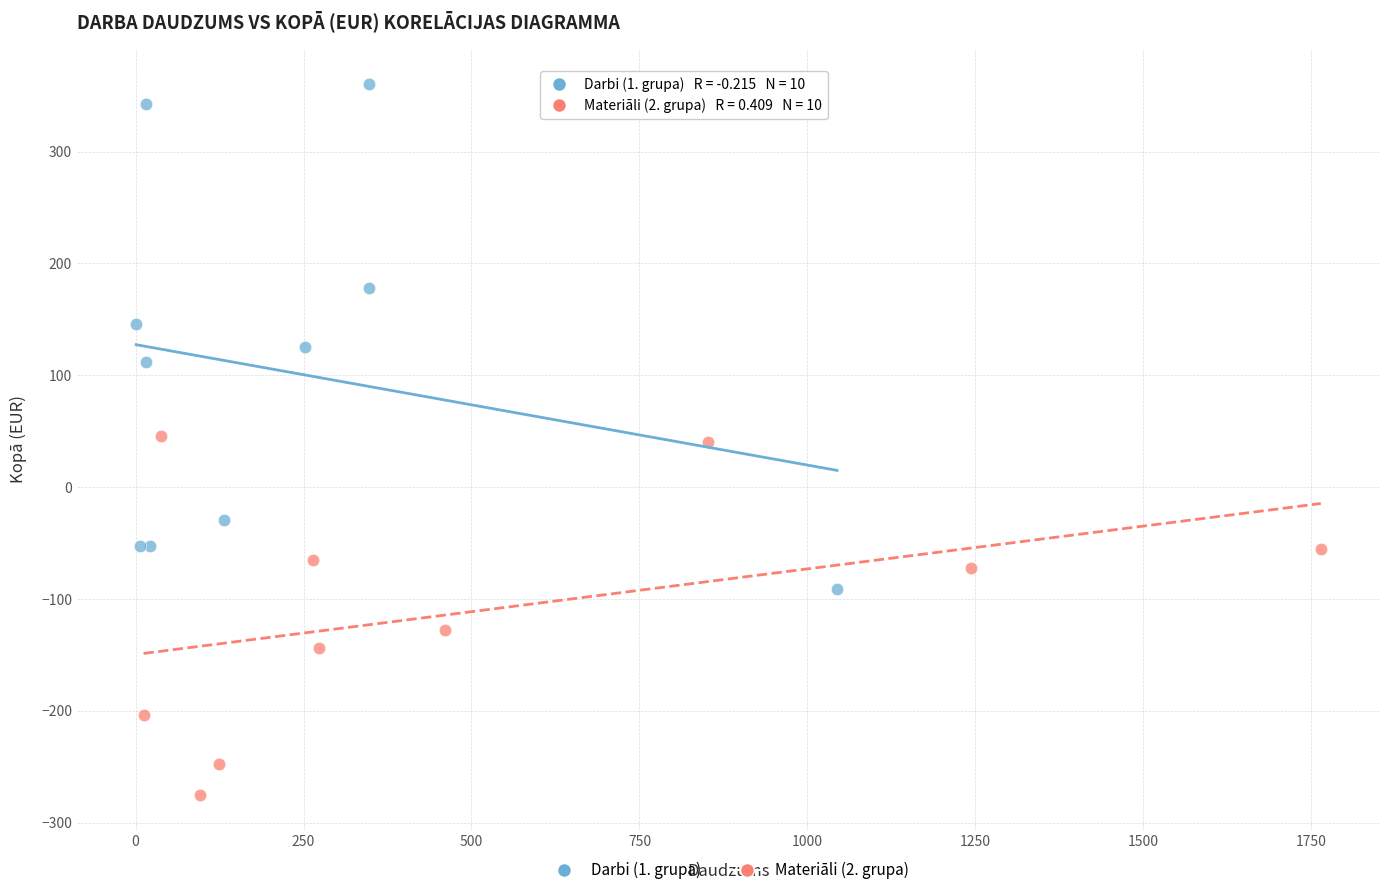

Which series has the largest Y range (max minus min)?

Darbi (1. grupa)